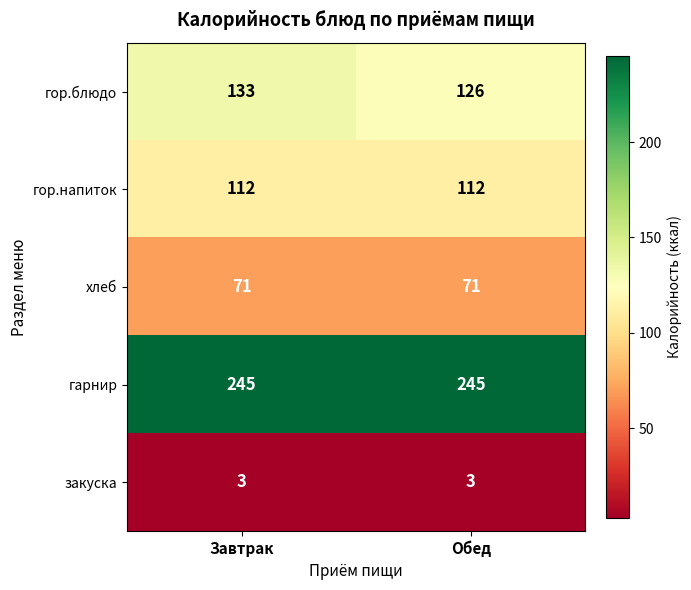

How many distinct data groups are displayed?

5